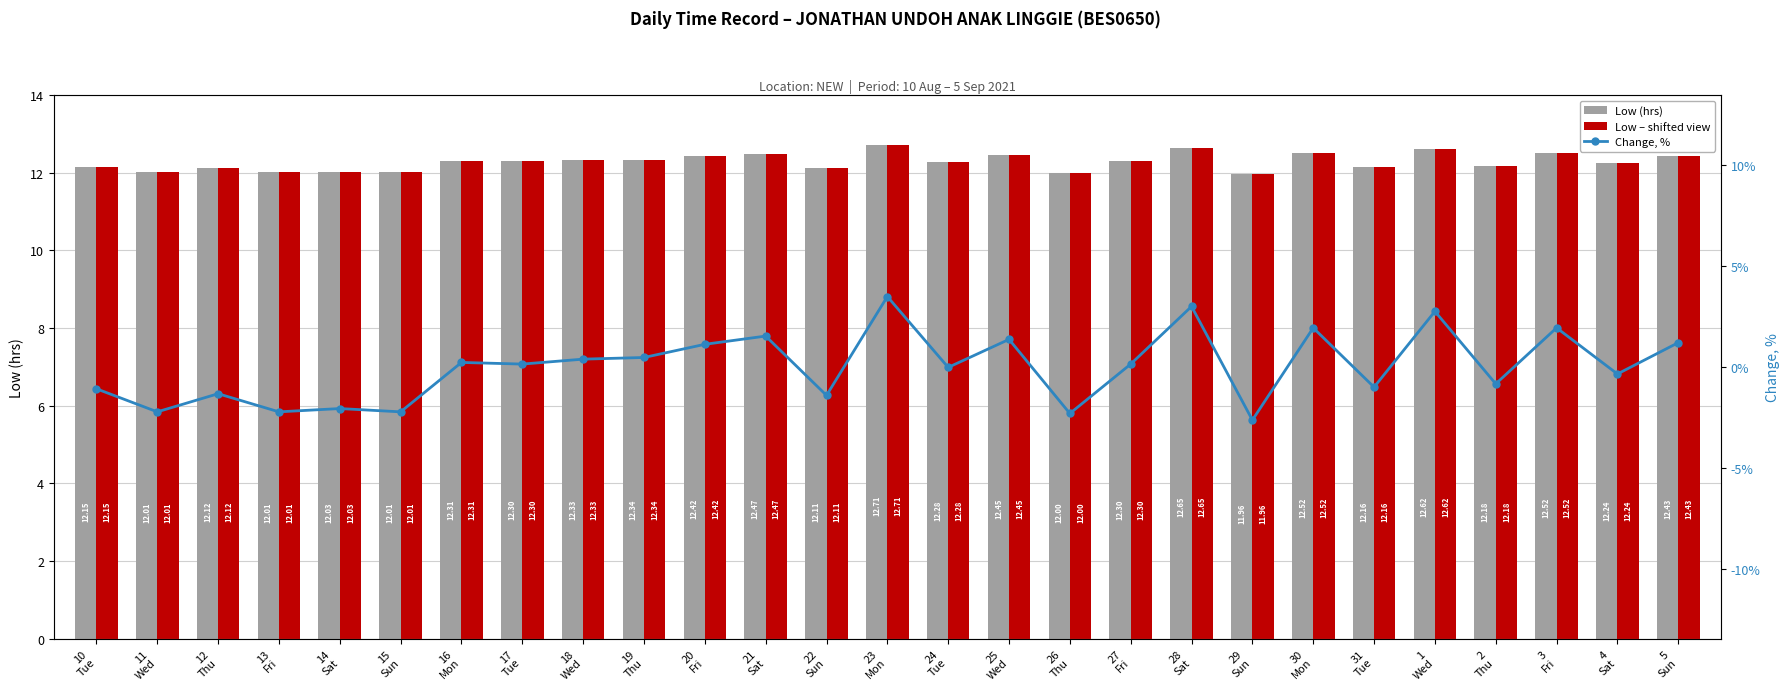

Read the Low (hrs) value at 20
Fri.

12.4